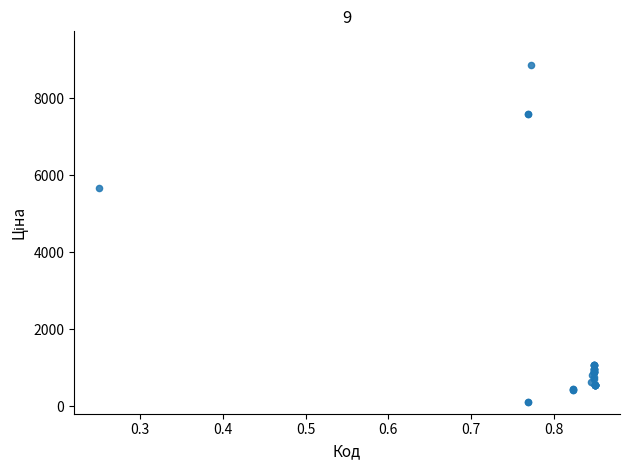

What Y value in the scatter plot is closest to 4485?

5673.8